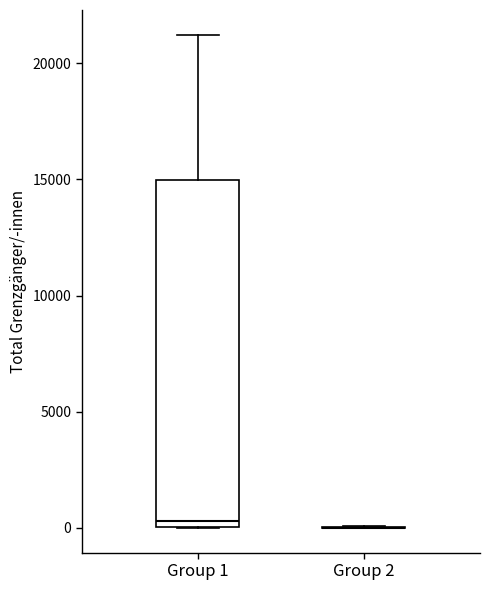

Comparing the boxes themselves (not the whiskers), which one is the tallest?

Group 1